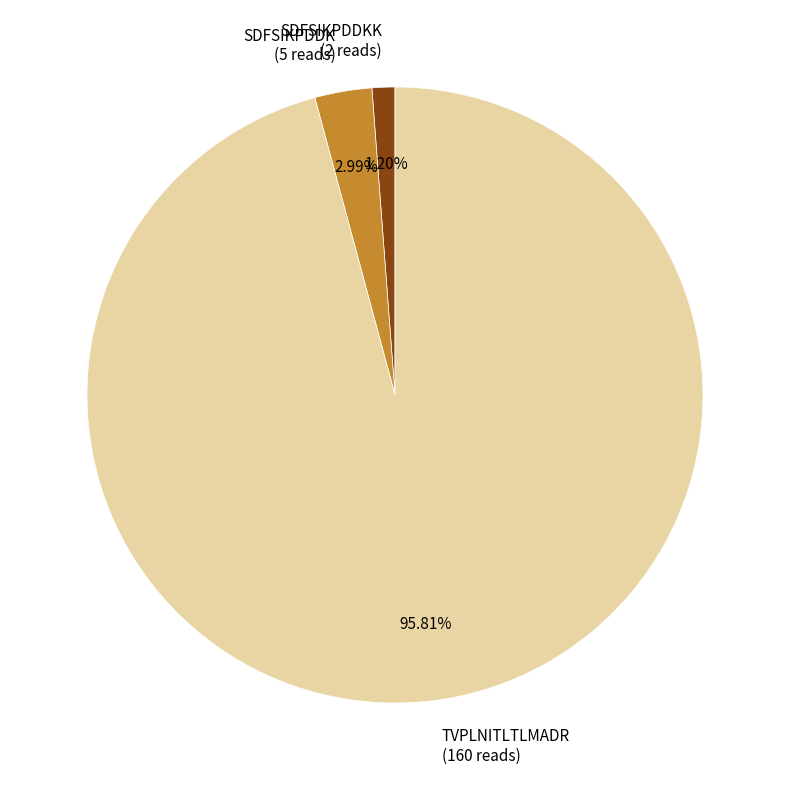

Rank the categories by value from highest to lowest.

TVPLNITLTLMADR (160 reads), SDFSIKPDDK (5 reads), SDFSIKPDDKK (2 reads)